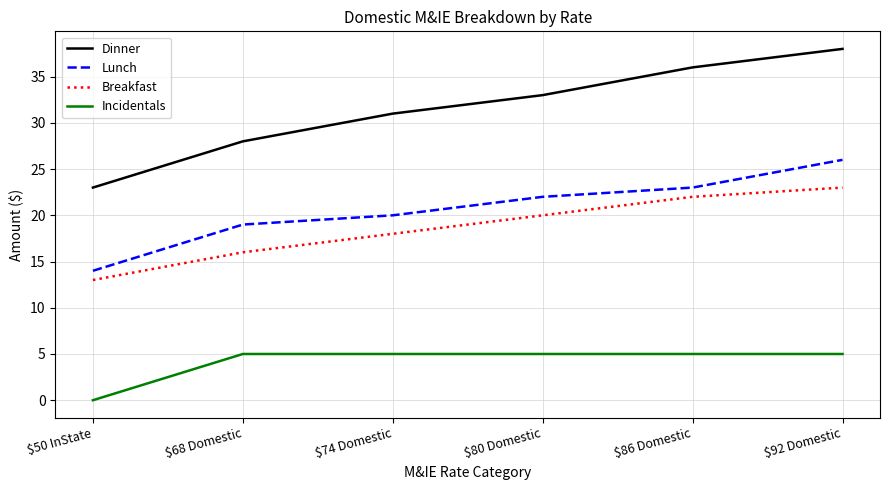

True or false: Incidentals and Dinner cross at least once.

False